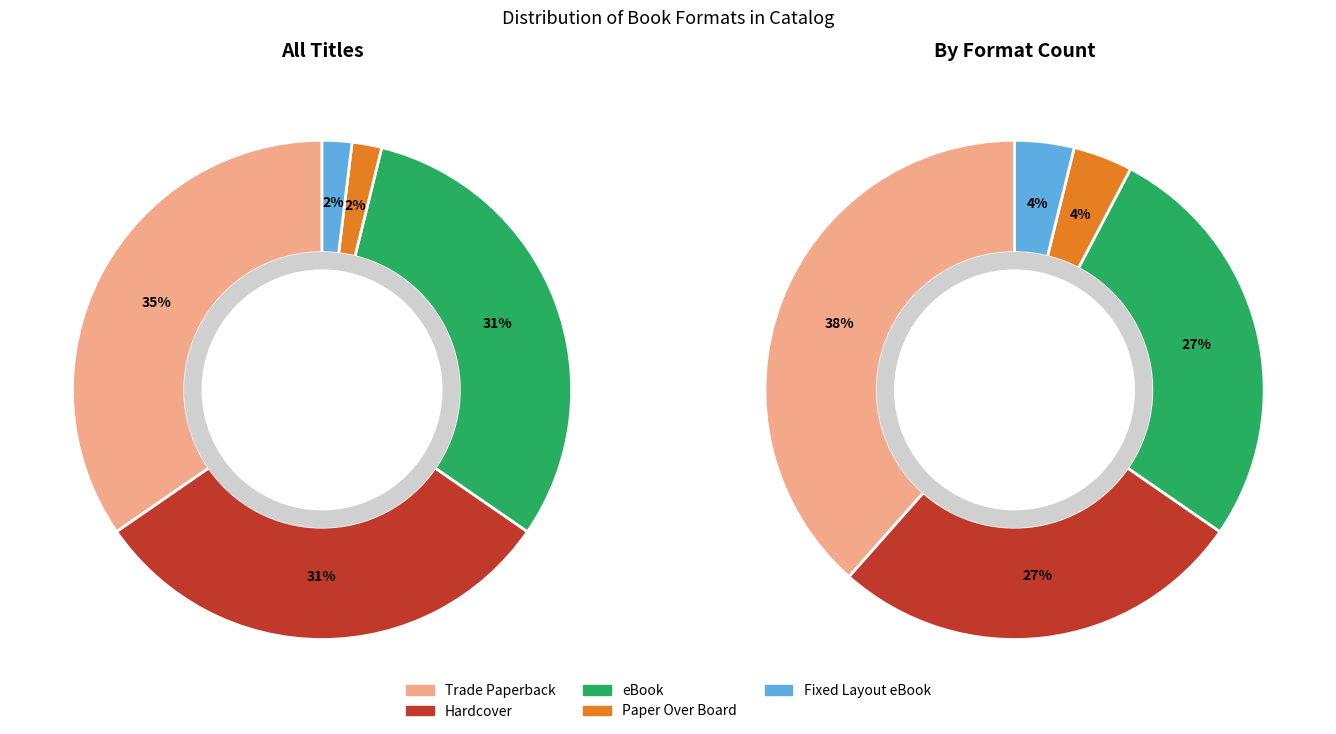

What percentage is the eBook slice, to the nearest percent?

31%